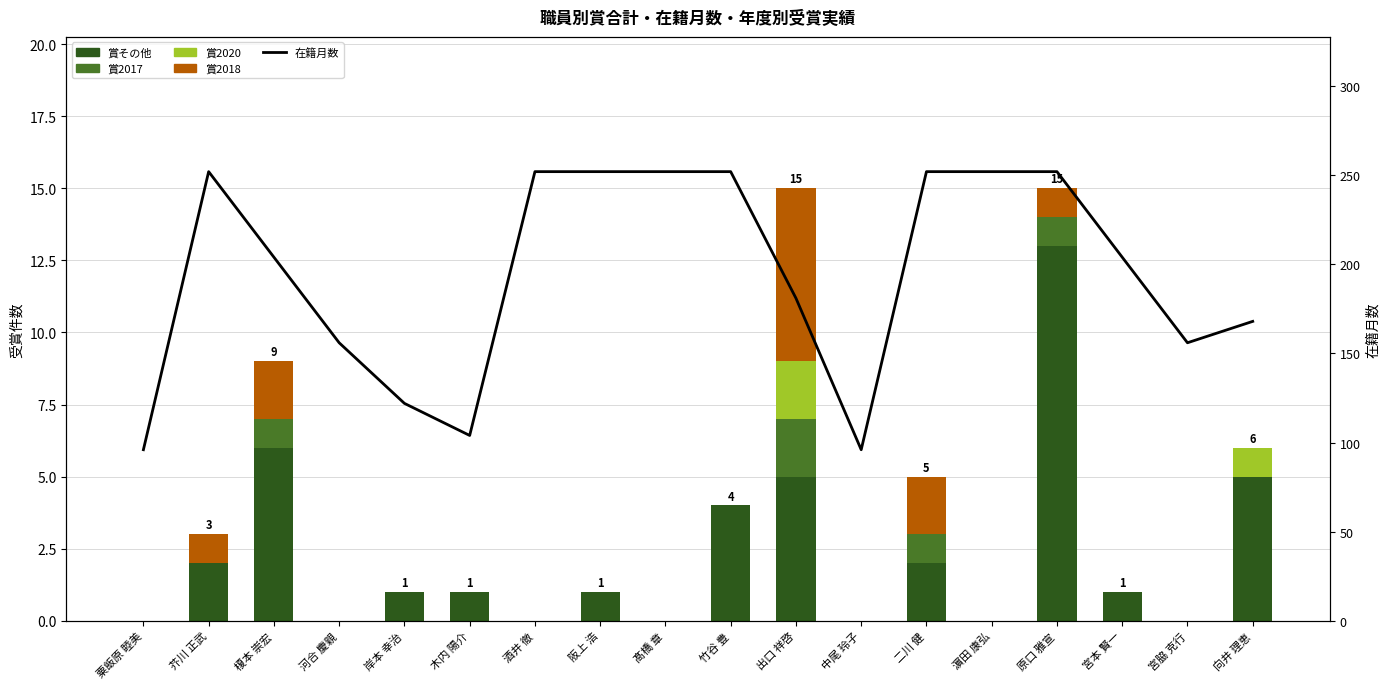

What is the label of the 17th bar from the left?

宮脇 克行